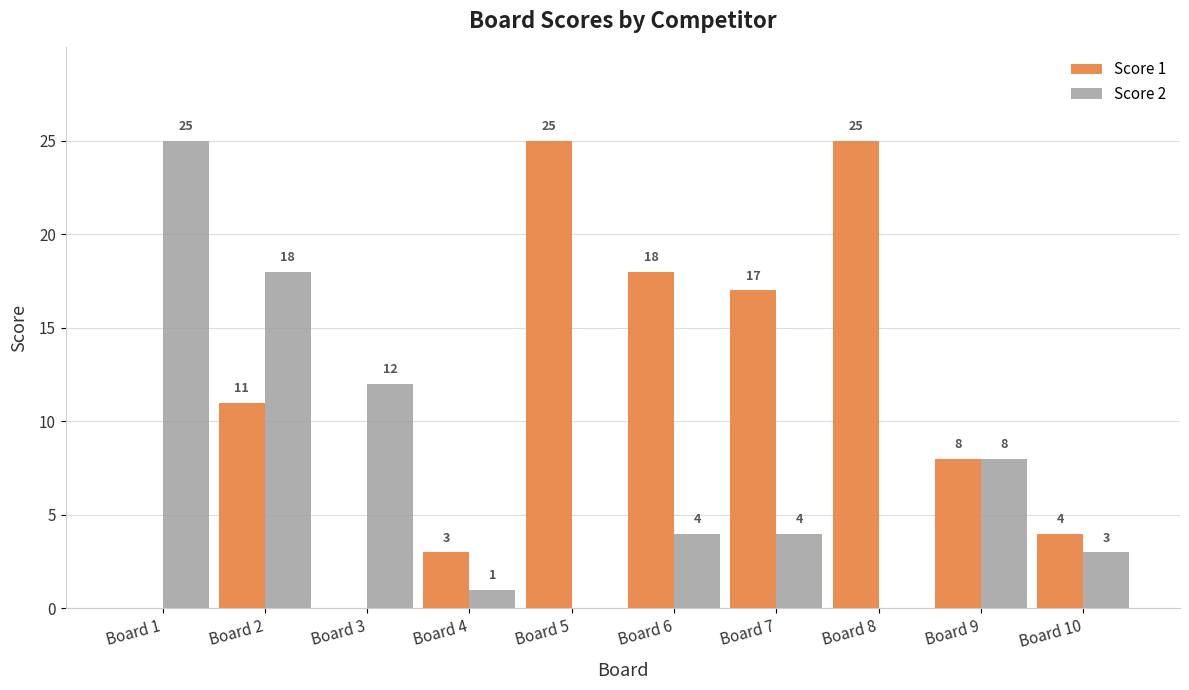

What is the highest value of the Score 1 series?

25